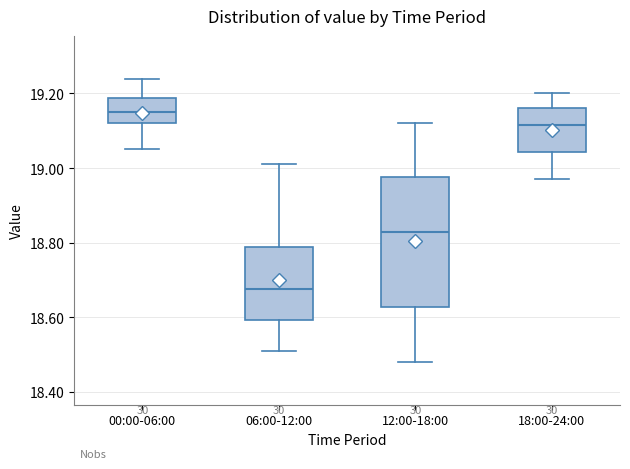

Reading left to right, transcribe this box plot: for each box, give where its median line is, the range the box spans, and where its two whiskers end, as read against the y-axis. The values are not printed on the chart, so give them approximately, as read against the axis.

00:00-06:00: median 19.16, box 19.12 to 19.18, whiskers 19.06 to 19.24
06:00-12:00: median 18.68, box 18.60 to 18.78, whiskers 18.52 to 19.02
12:00-18:00: median 18.84, box 18.62 to 18.98, whiskers 18.48 to 19.12
18:00-24:00: median 19.12, box 19.04 to 19.16, whiskers 18.98 to 19.20